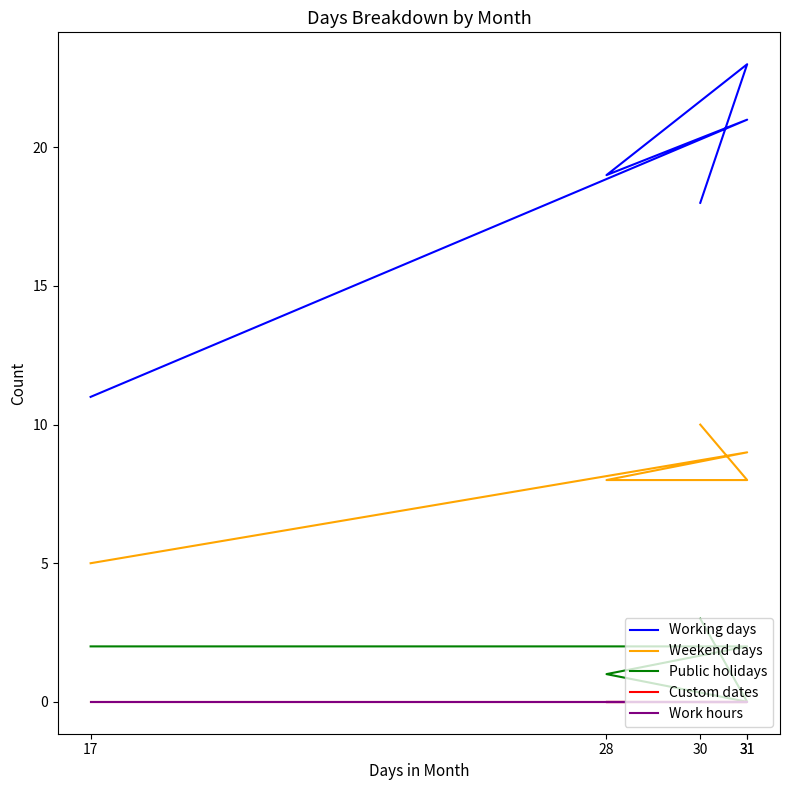

At which label is Working days closest to 17?

30